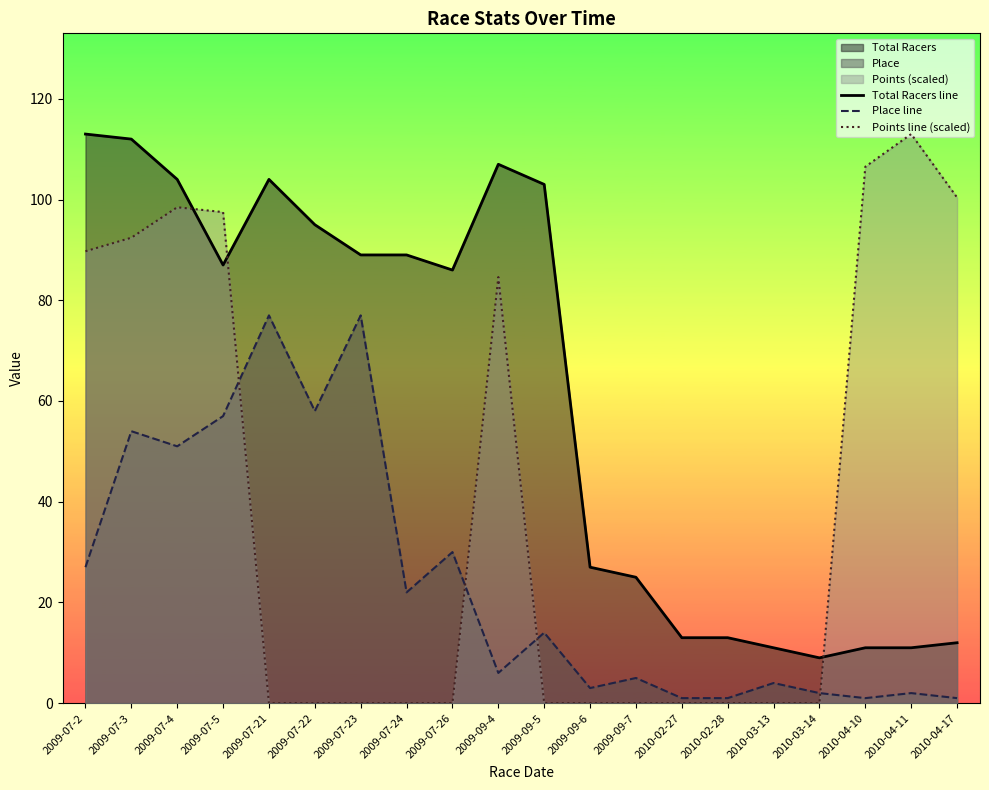

What is the maximum value for Place line?

77.0